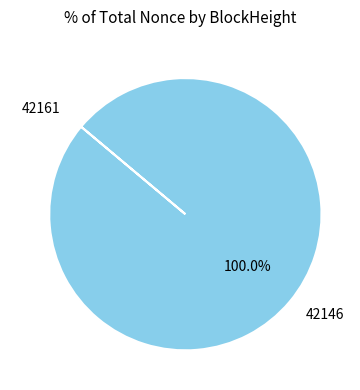

What is the largest slice in the pie chart?

42146